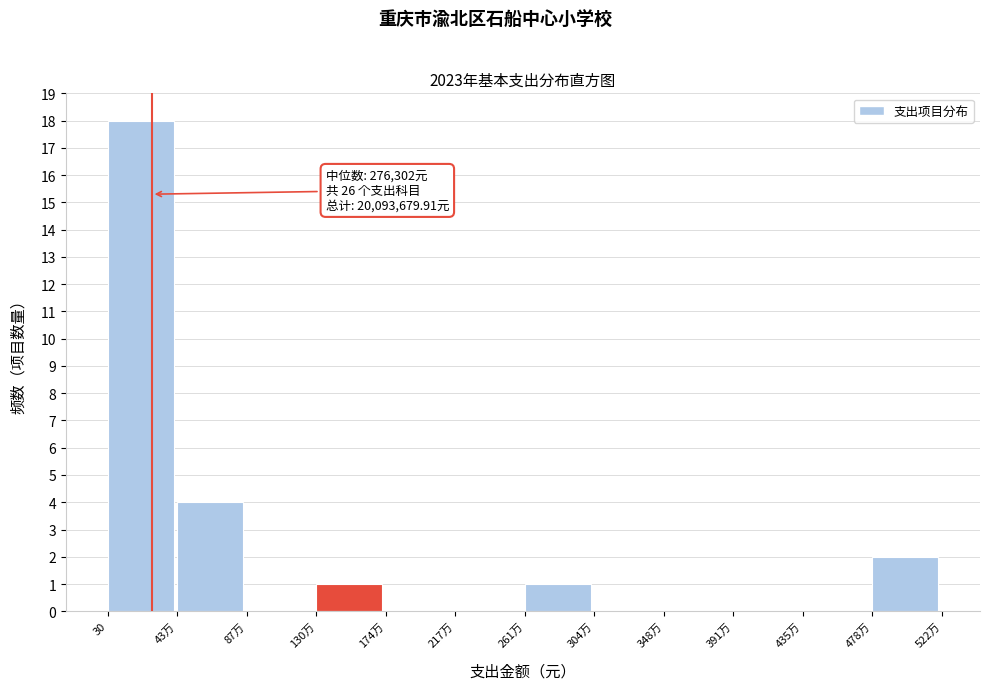

Reading left to right, extract all data points from this chart.

30=18	43万=4	87万=0	130万=1	174万=0	217万=0	261万=1	304万=0	348万=0	391万=0	435万=0	478万=2